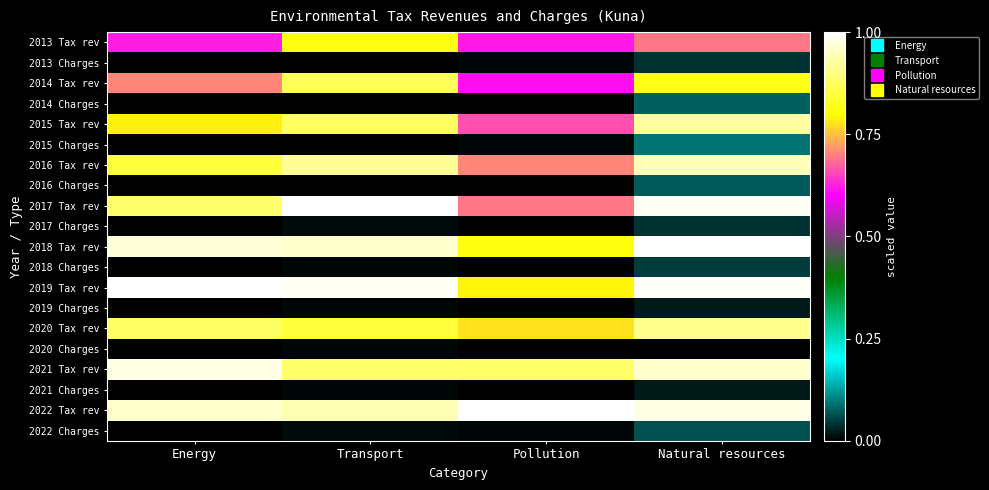

At which category is the sum across all series the highest?

Natural resources